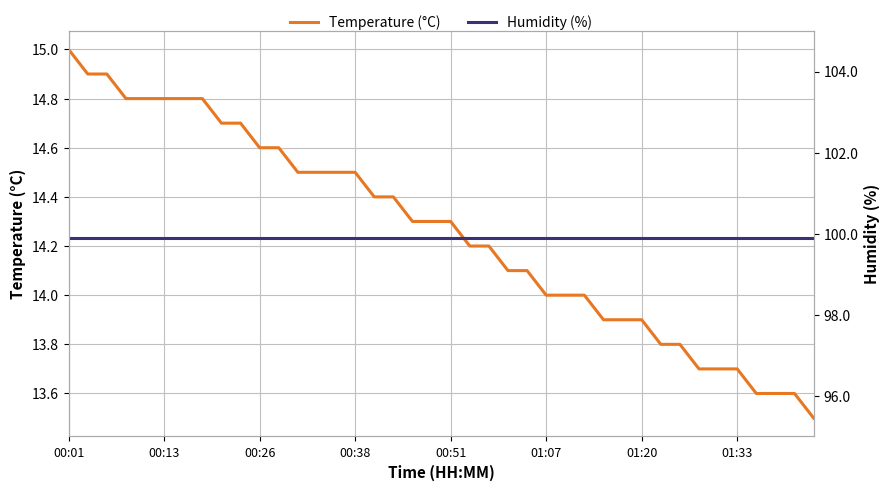

True or false: Temperature (°C) has a value of 14.5 at 00:38.

True